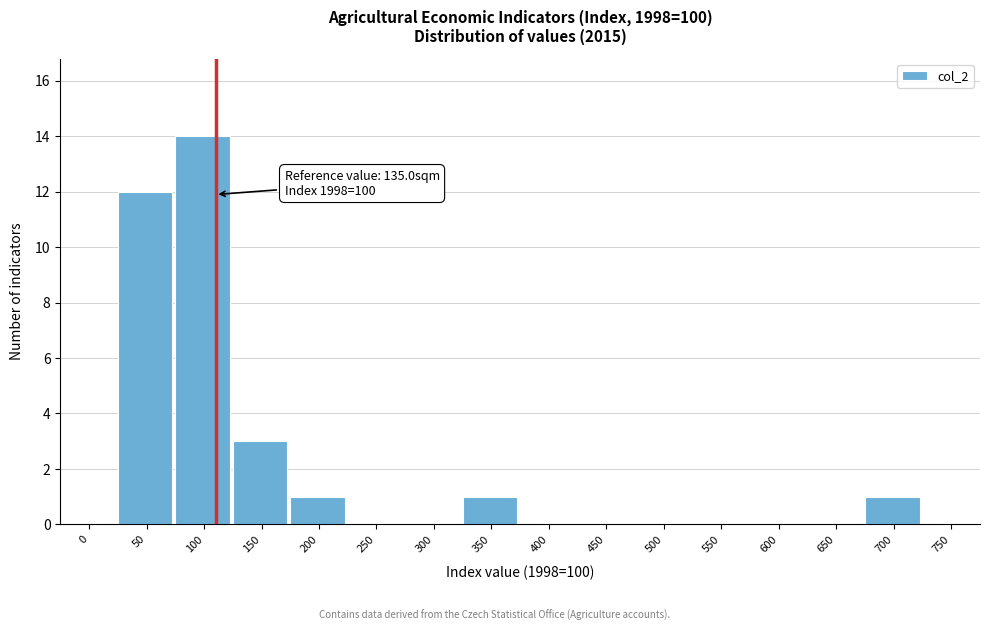

Reading left to right, list all the values displayed in this chart.

0=0	50=12	100=14	150=3	200=1	250=0	300=0	350=1	400=0	450=0	500=0	550=0	600=0	650=0	700=1	750=0